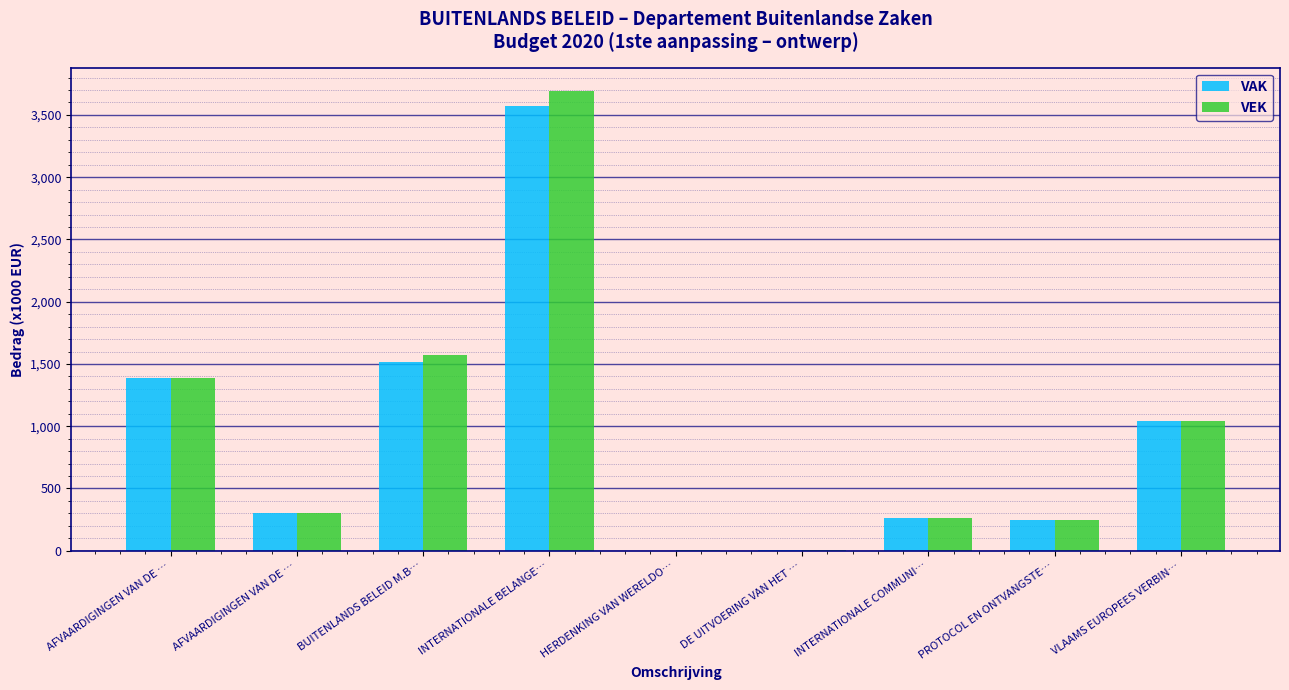

Which series has the largest range (max minus min)?

VEK